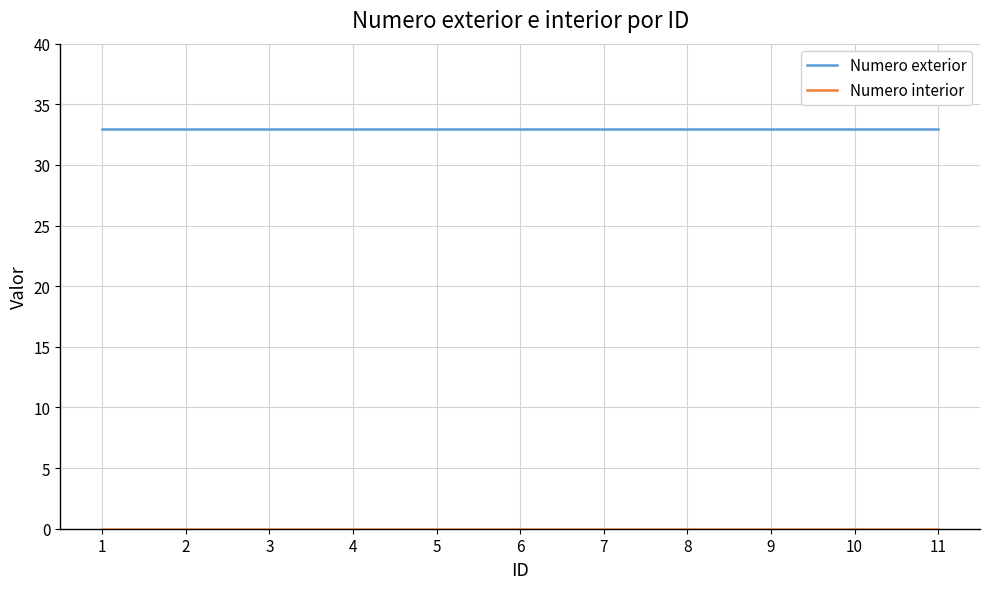

True or false: Numero exterior has a value of 44 at 7.

False